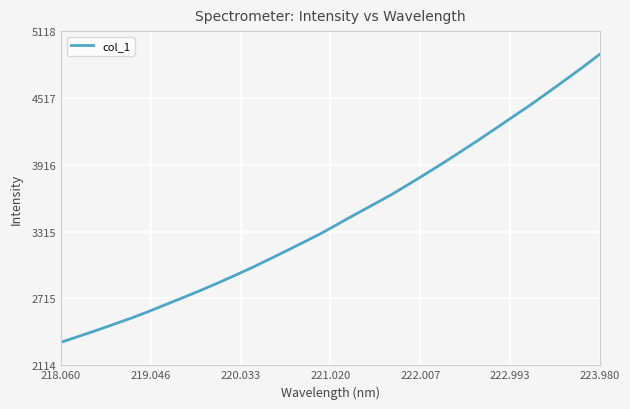

What is the greatest value displayed?

4910.8